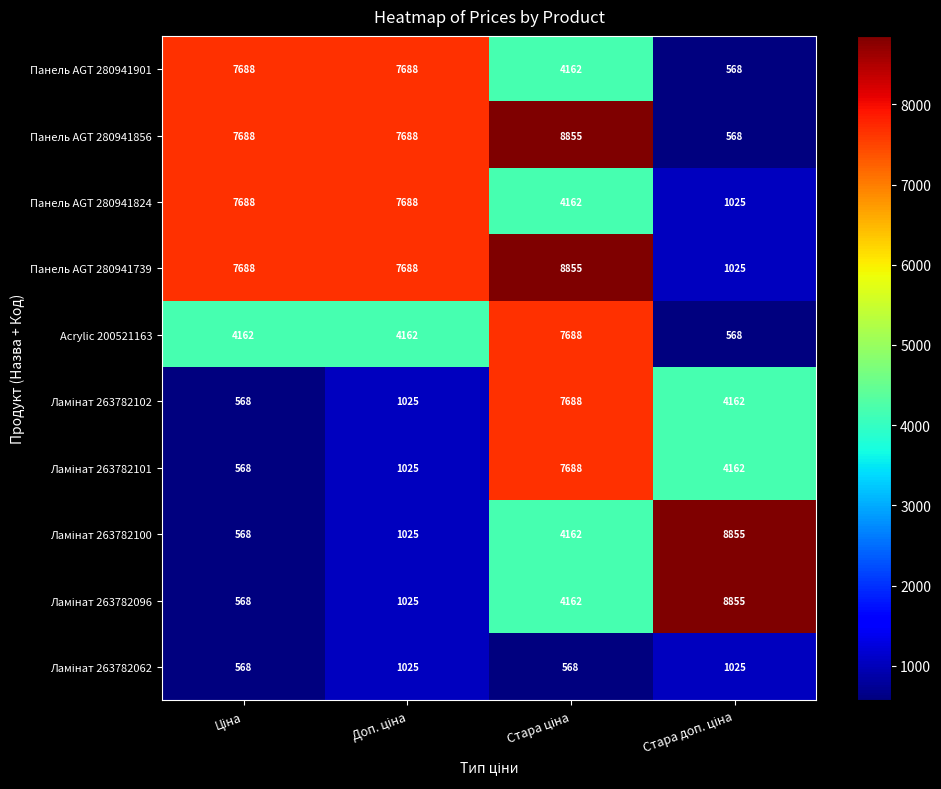

How many distinct data groups are displayed?

10